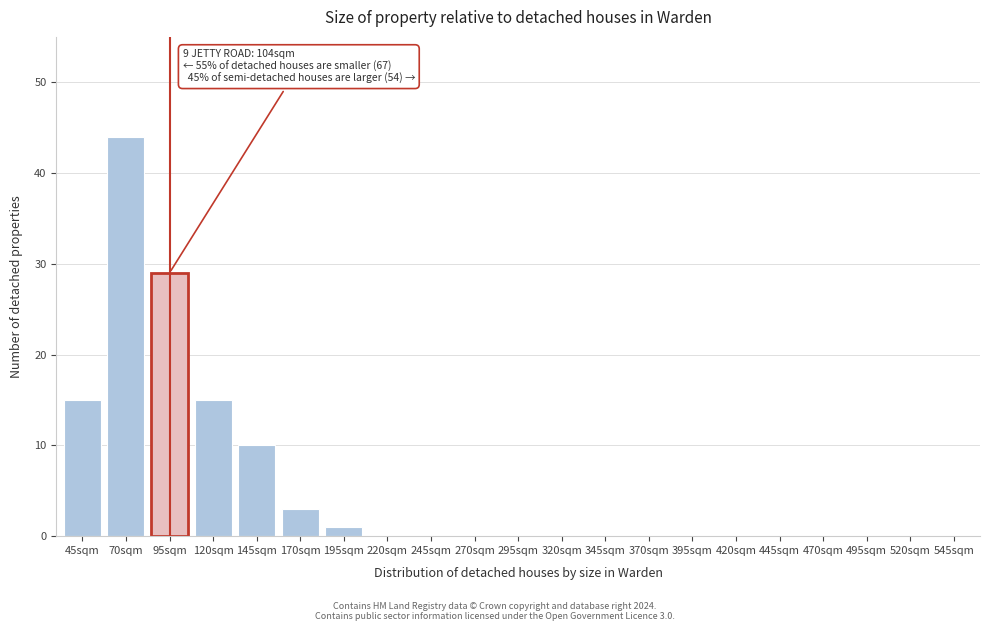

Reading right to left, transcribe all the data shown in this chart.

545sqm=0	520sqm=0	495sqm=0	470sqm=0	445sqm=0	420sqm=0	395sqm=0	370sqm=0	345sqm=0	320sqm=0	295sqm=0	270sqm=0	245sqm=0	220sqm=0	195sqm=1	170sqm=3	145sqm=10	120sqm=15	95sqm=29	70sqm=44	45sqm=15